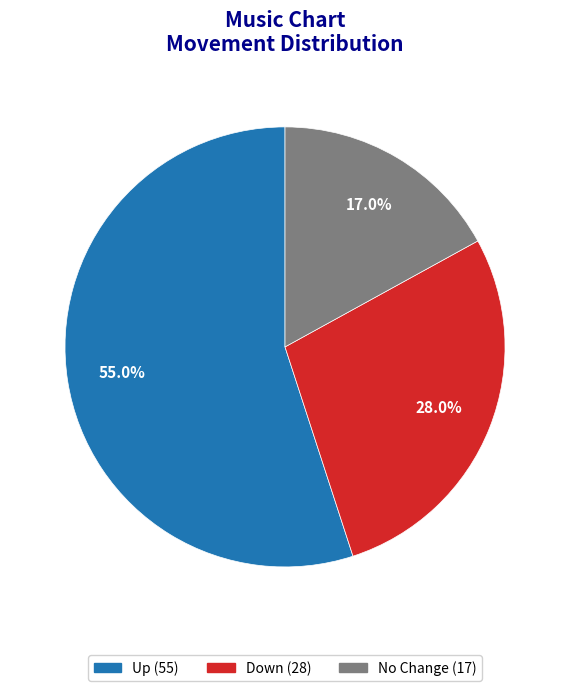

Is there any slice that represents more than half of the pie?

Yes